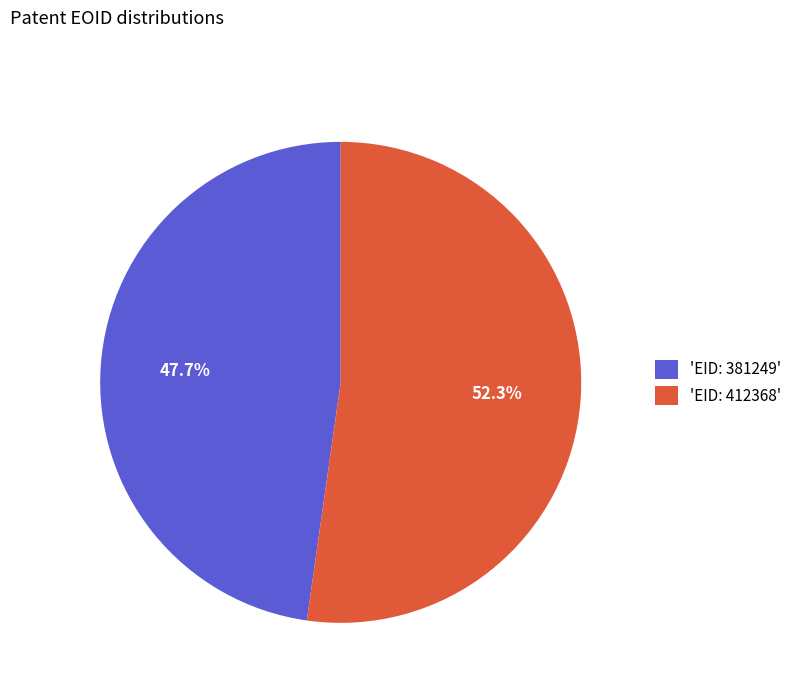

Count the number of slices in the pie.

2